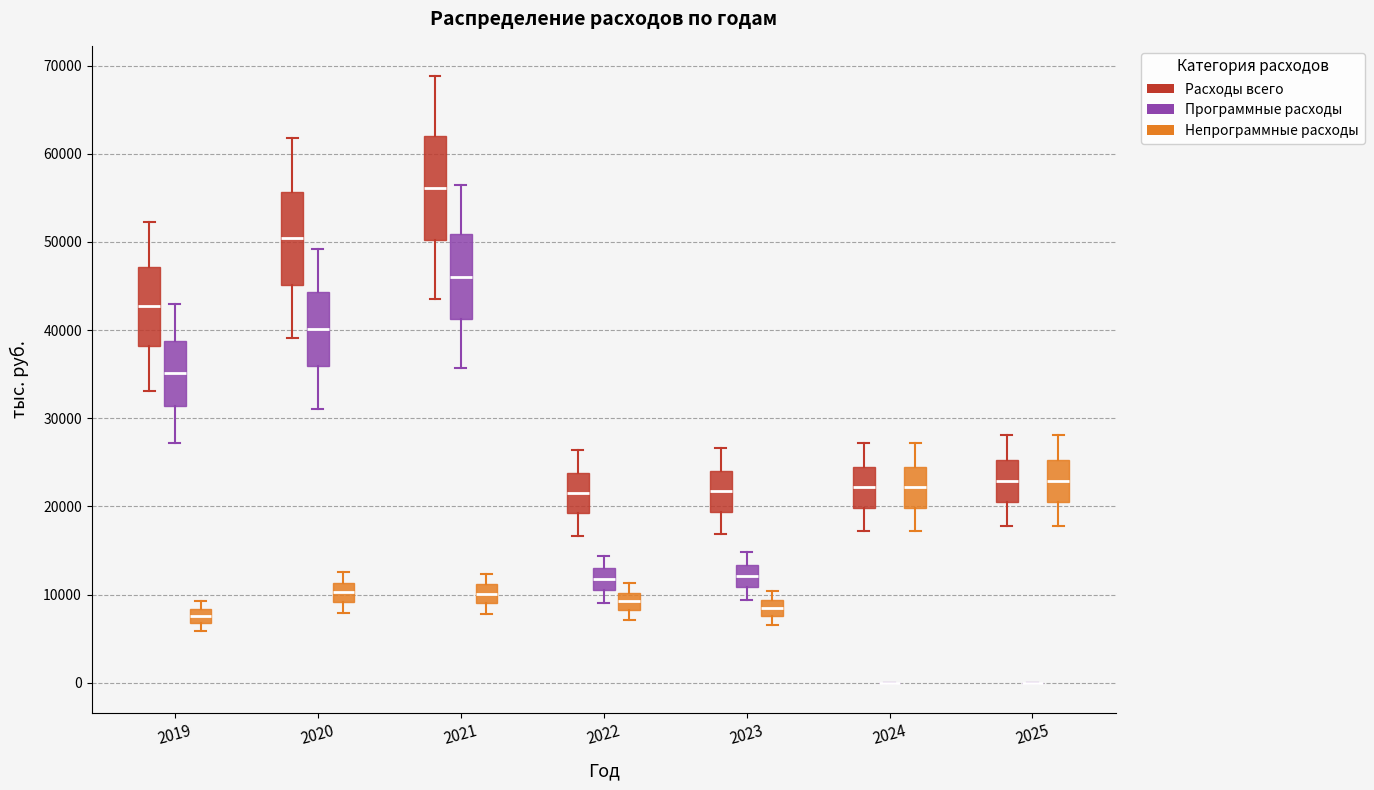

Where does the median line of the box for 2025 (Расходы всего) sit on the y-axis? The values are not printed on the chart, so give them approximately, as read against the axis.

23000